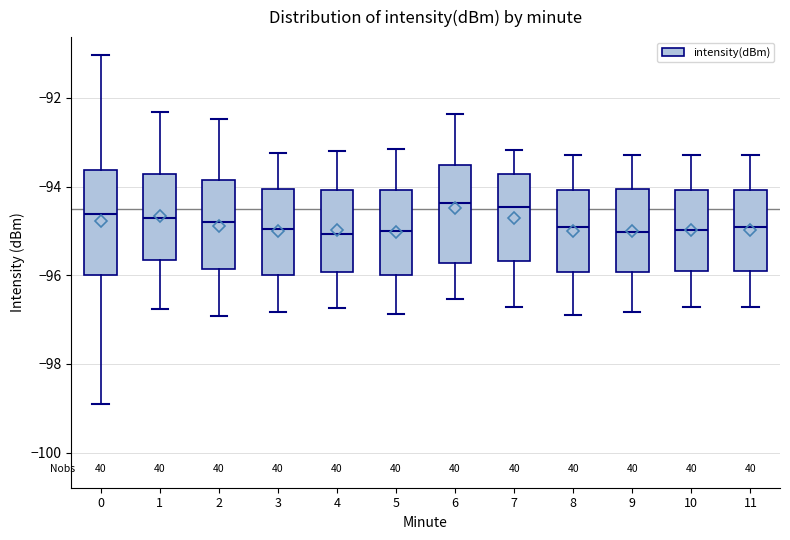

Reading left to right, read every box against the y-axis: the position of its median line, the range the box covers, and the ends of its whiskers. The values are not printed on the chart, so give them approximately, as read against the axis.

0: median -94.6, box -96.0 to -93.6, whiskers -98.8 to -91.0
1: median -94.8, box -95.6 to -93.8, whiskers -96.8 to -92.4
2: median -94.8, box -95.8 to -93.8, whiskers -97.0 to -92.4
3: median -95.0, box -96.0 to -94.0, whiskers -96.8 to -93.2
4: median -95.0, box -96.0 to -94.0, whiskers -96.8 to -93.2
5: median -95.0, box -96.0 to -94.0, whiskers -96.8 to -93.2
6: median -94.4, box -95.8 to -93.6, whiskers -96.6 to -92.4
7: median -94.4, box -95.6 to -93.8, whiskers -96.8 to -93.2
8: median -95.0, box -96.0 to -94.0, whiskers -96.8 to -93.2
9: median -95.0, box -96.0 to -94.0, whiskers -96.8 to -93.2
10: median -95.0, box -96.0 to -94.0, whiskers -96.8 to -93.2
11: median -95.0, box -96.0 to -94.0, whiskers -96.8 to -93.2